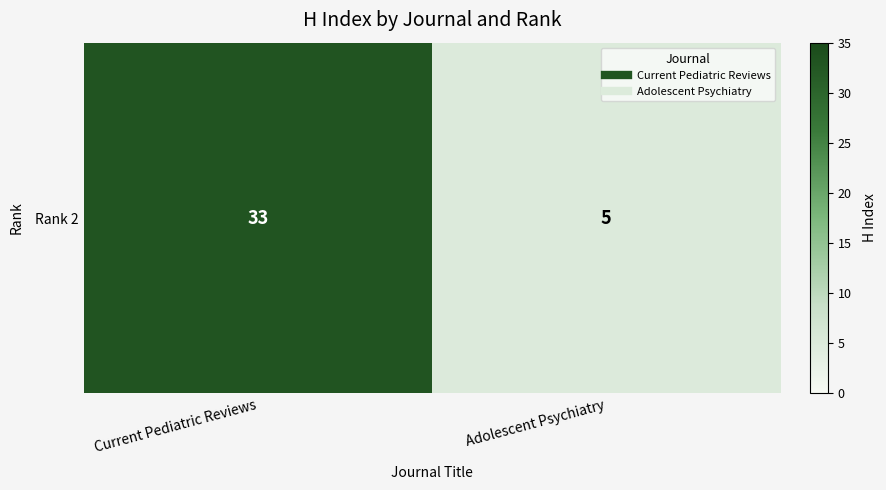

Reading left to right, extract all data points from this chart.

33	5